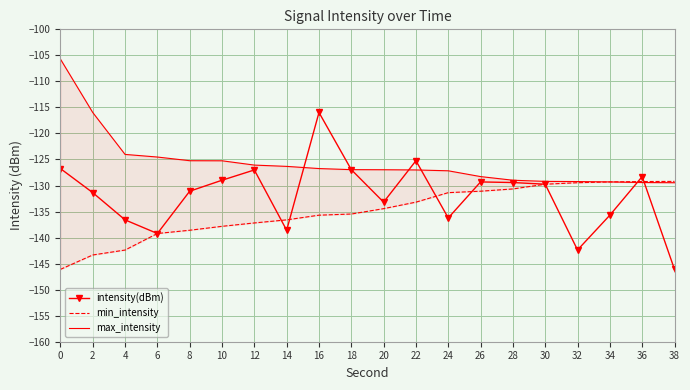

True or false: min_intensity has more than 0 interior local peaks.

False